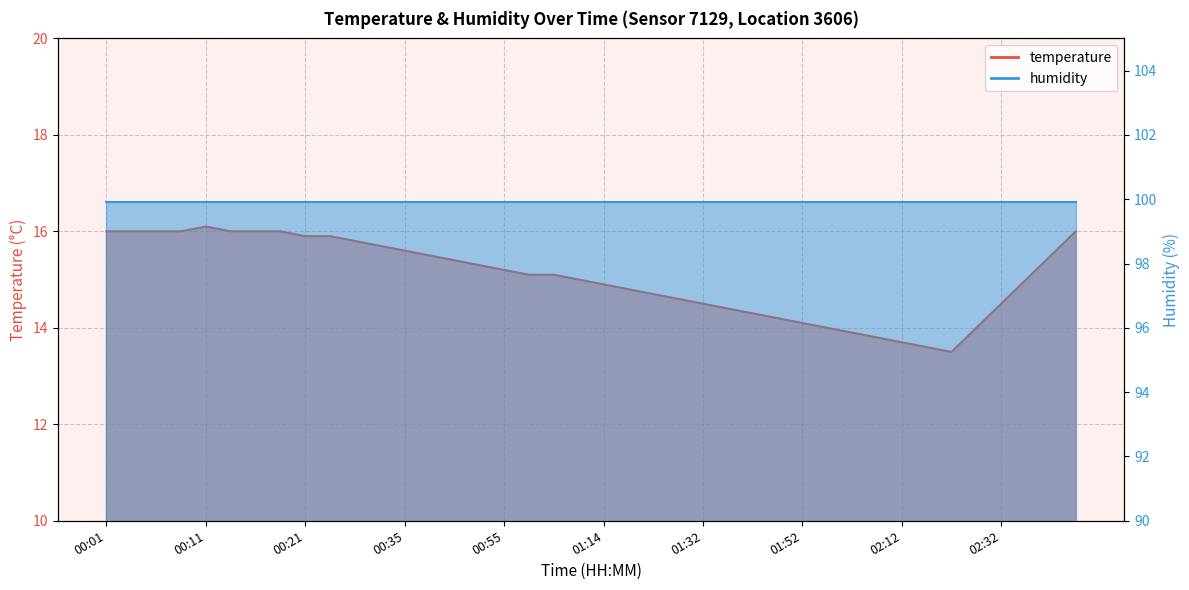

What is the greatest value displayed?

16.1